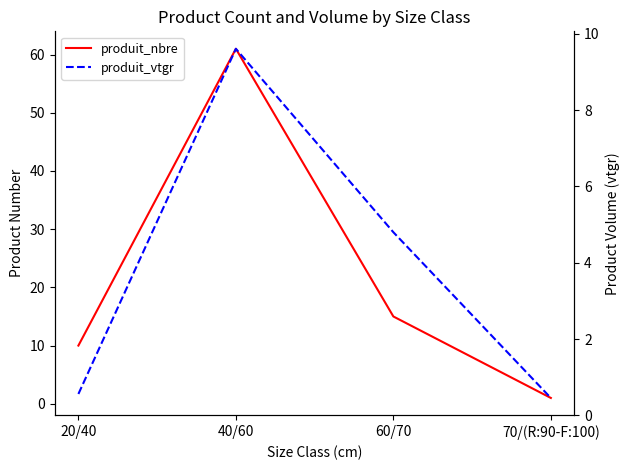

At which label is produit_vtgr closest to 5?

60/70